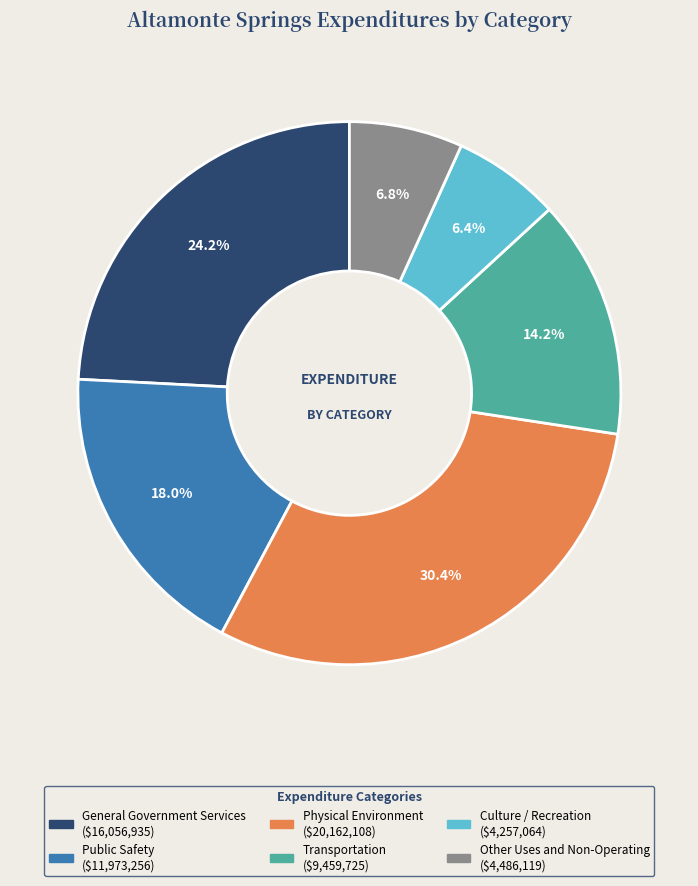

Which category has the biggest portion of the pie?

Physical Environment